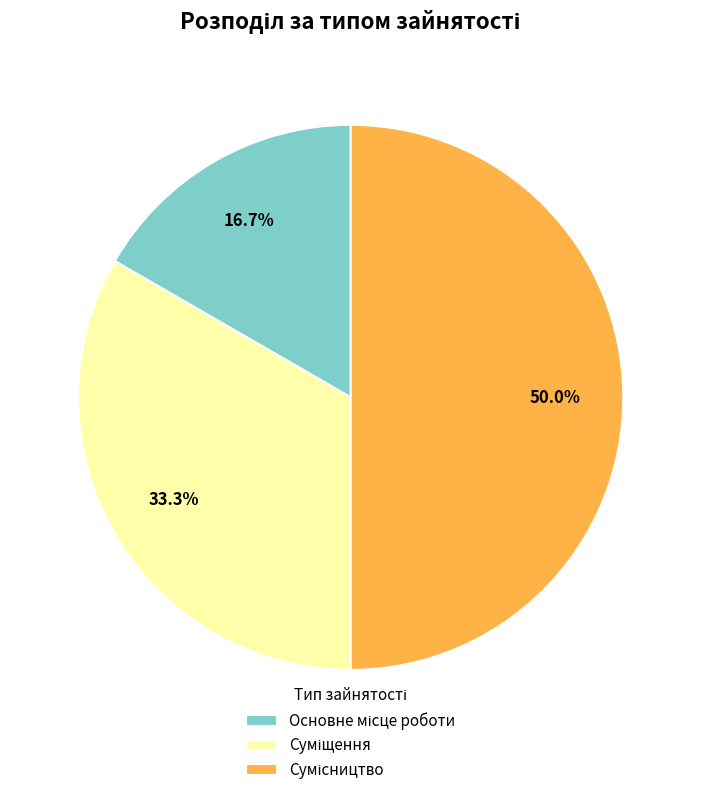

What percentage is the Суміщення slice, to the nearest percent?

33%